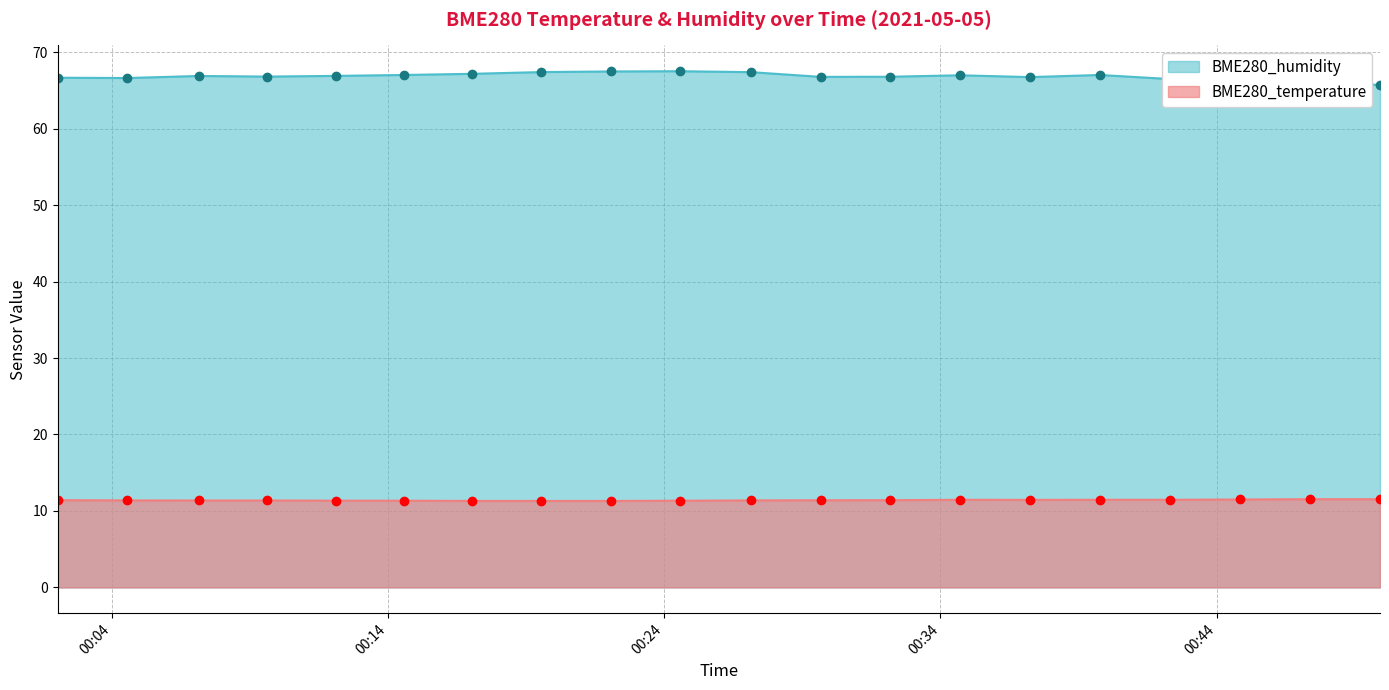

List the labels in order of BME280_temperature value, smallest first.

2021/05/05 00:17:02, 2021/05/05 00:19:33, 2021/05/05 00:22:04, 2021/05/05 00:14:34, 2021/05/05 00:24:35, 2021/05/05 00:12:06, 2021/05/05 00:07:08, 2021/05/05 00:09:37, 2021/05/05 00:04:33, 2021/05/05 00:27:08, 2021/05/05 00:29:40, 2021/05/05 00:02:02, 2021/05/05 00:32:11, 2021/05/05 00:37:14, 2021/05/05 00:34:43, 2021/05/05 00:39:46, 2021/05/05 00:42:18, 2021/05/05 00:44:50, 2021/05/05 00:47:23, 2021/05/05 00:49:55